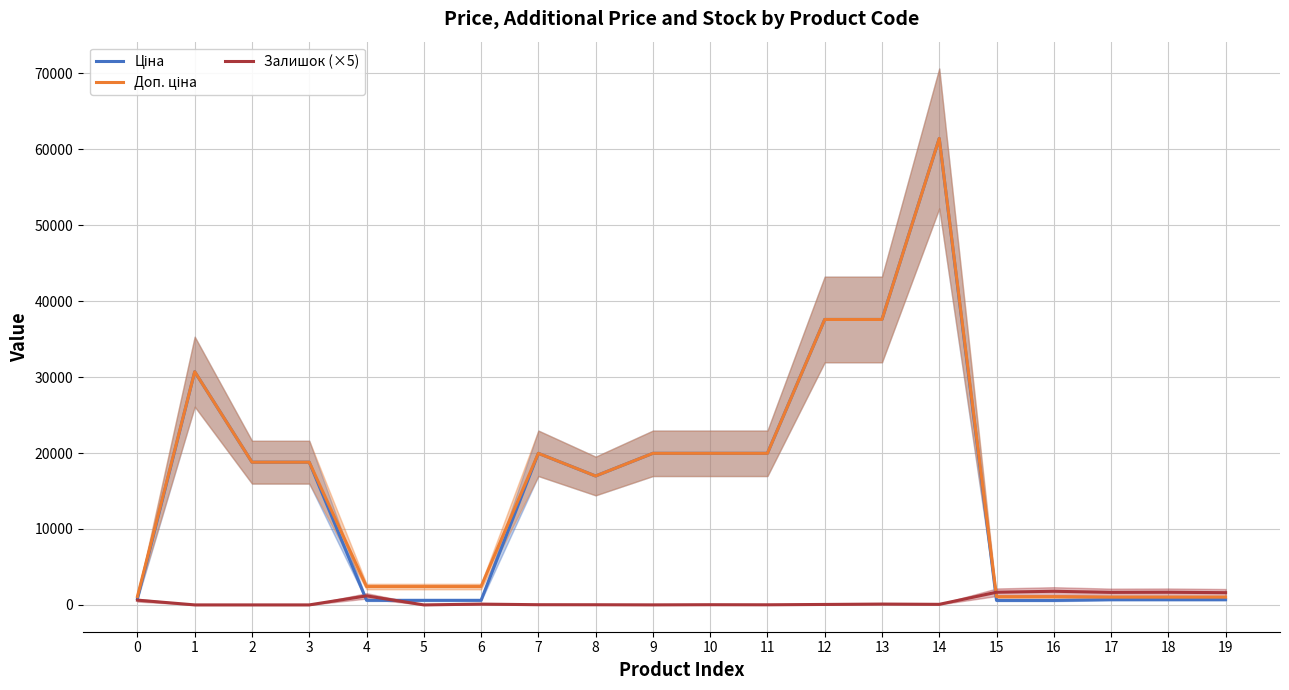

Between which two adjacent categories do Доп. ціна and Залишок (×5) first intersect?

14 and 15